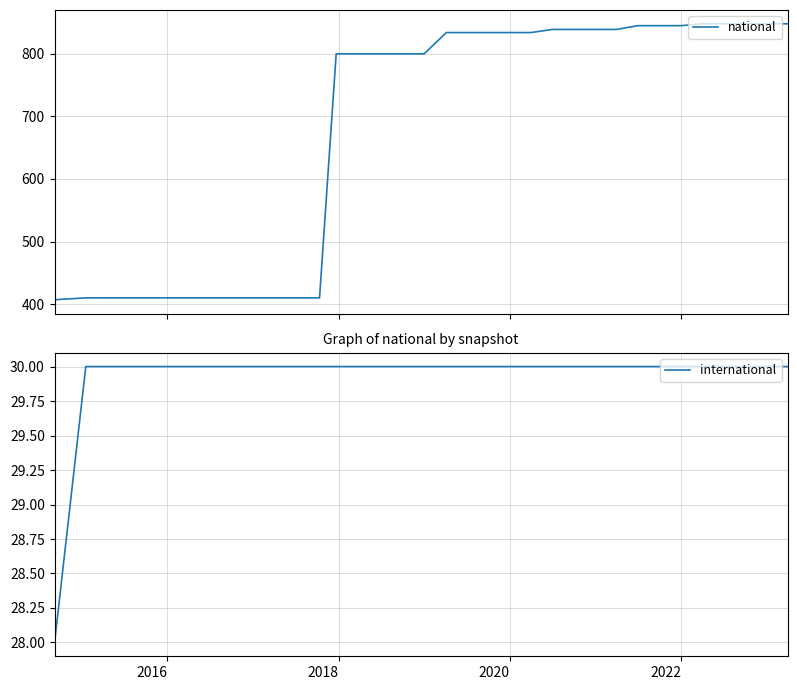

What is the maximum value for international?

30